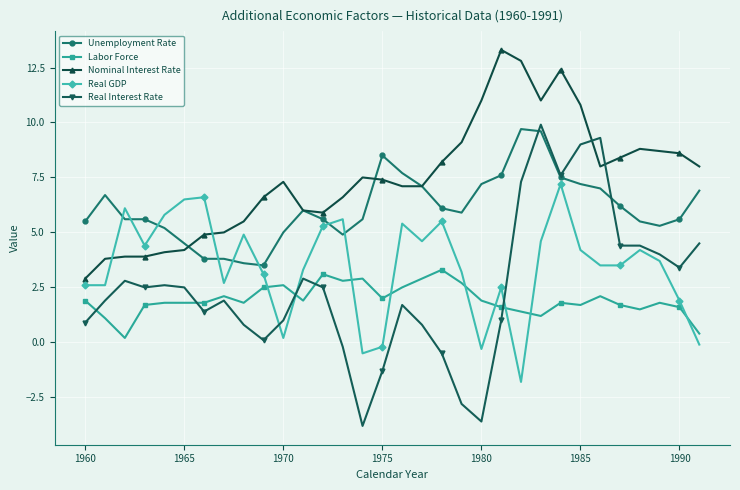

Which series has the largest total across all categories?

Nominal Interest Rate